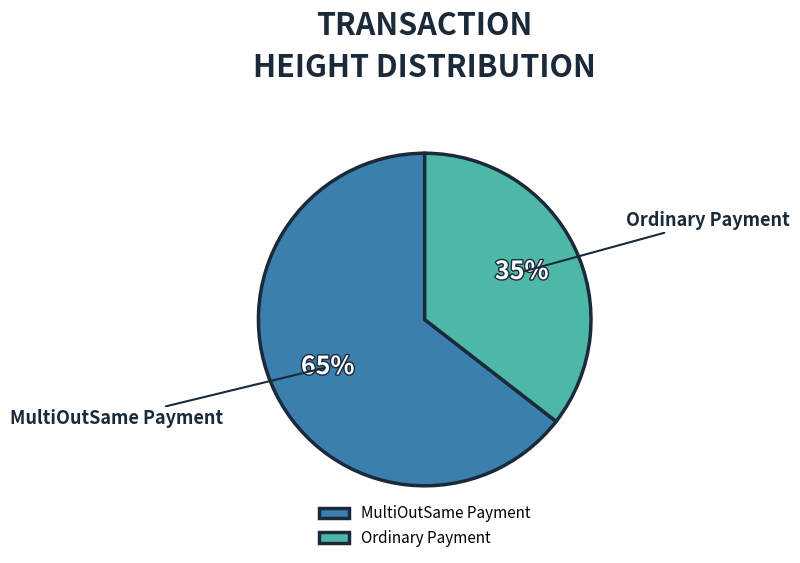

Do MultiOutSame Payment and Ordinary Payment together represent more than half of the pie?

Yes